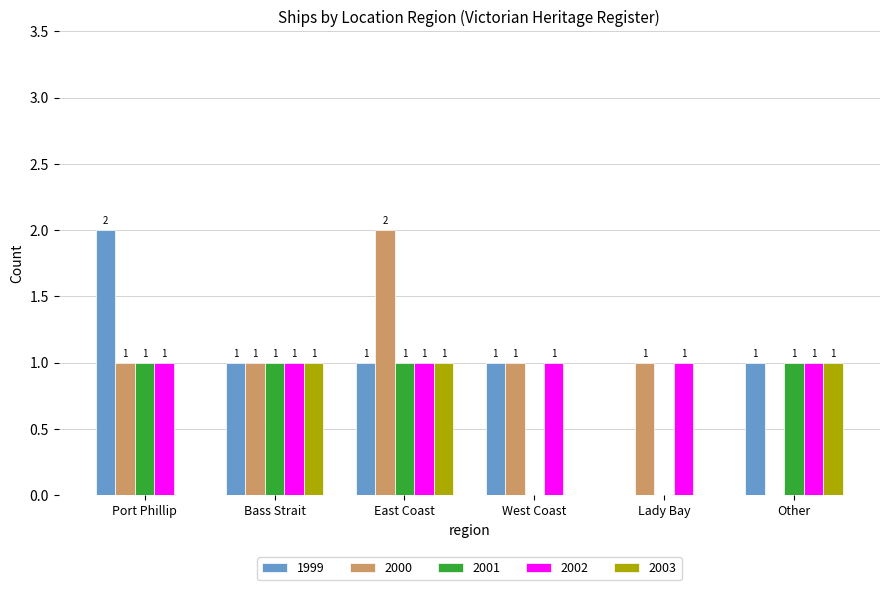

Is it true that 1999 equals 2 at Other?

False